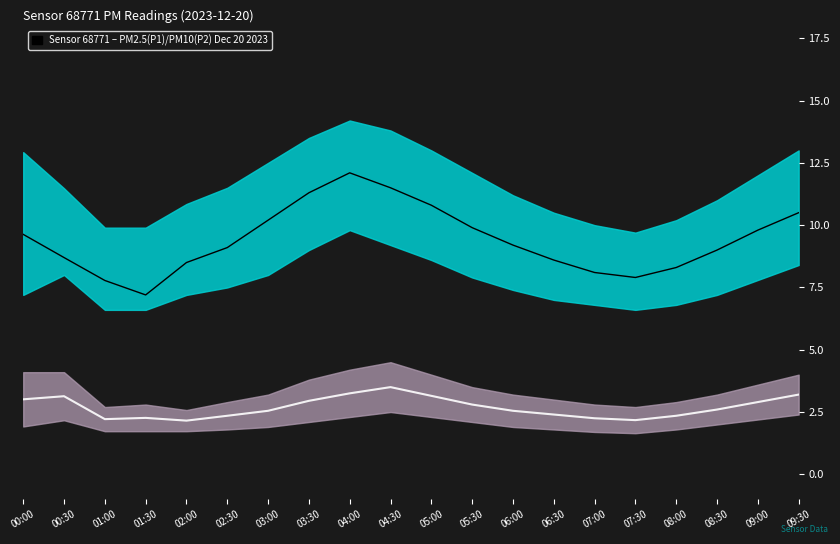

What value does the P1 series have at 06:00?

9.2